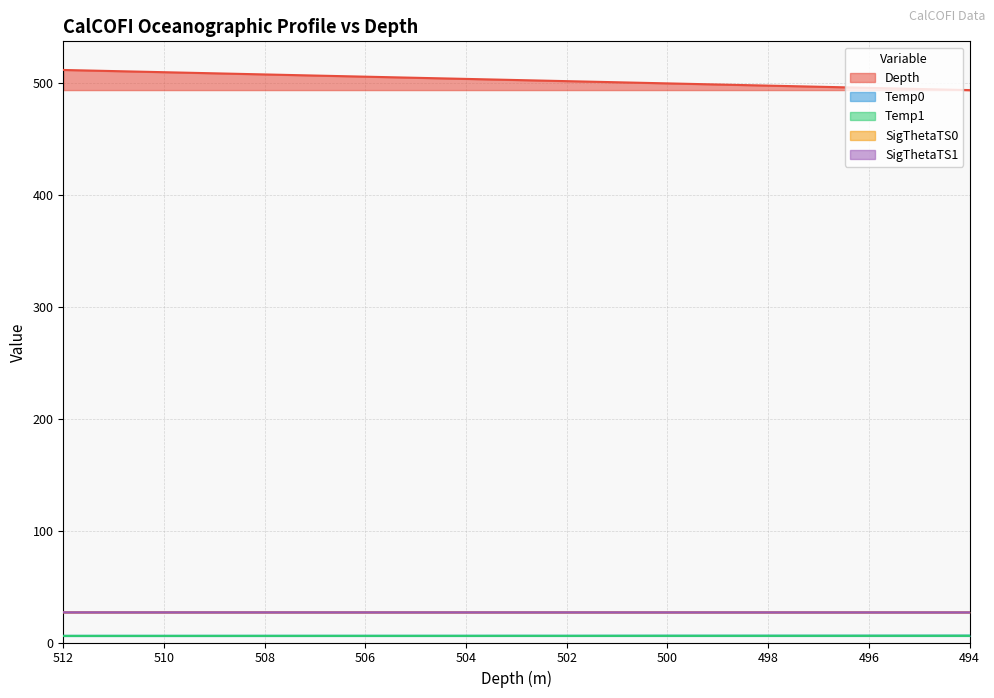

In Temp1, how many points are higher than both neighbors (excluding endpoints)?

2